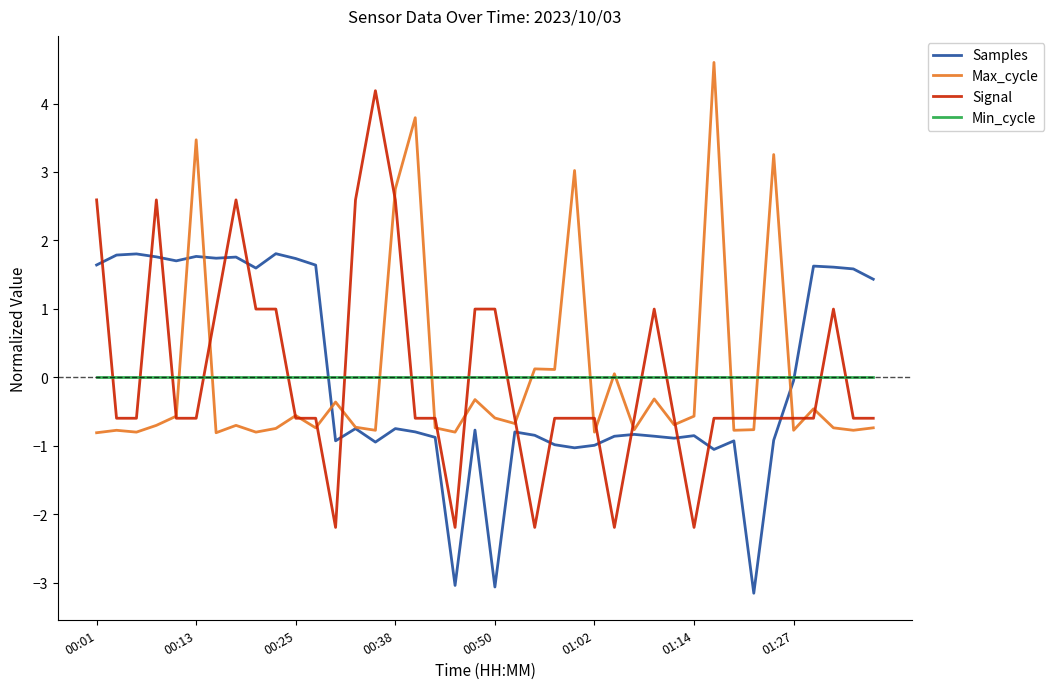

How many times do Samples and Signal cross each other?

13